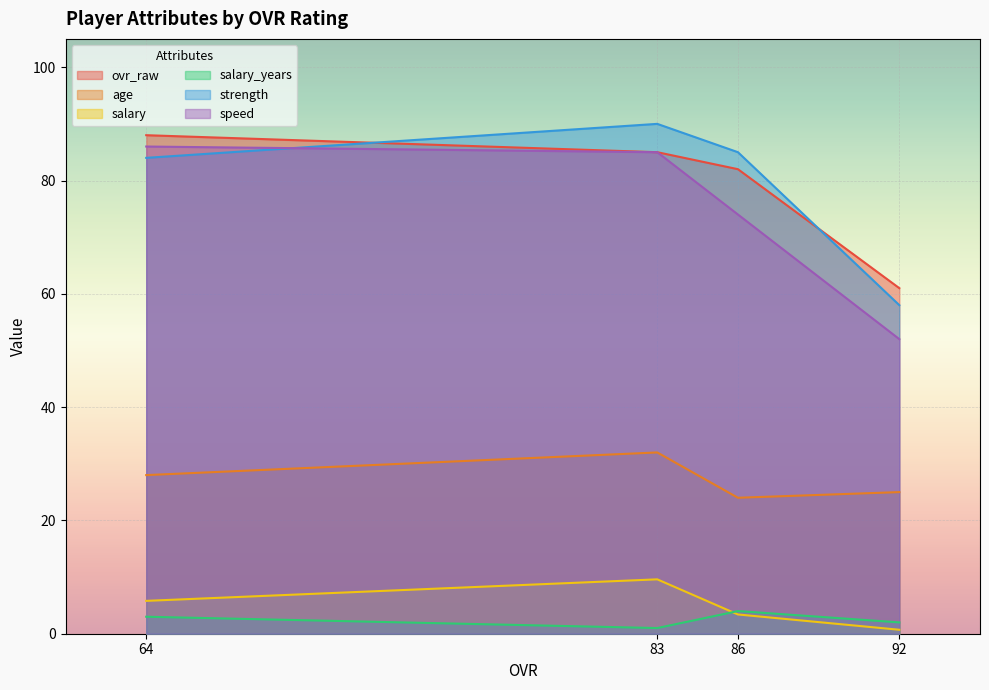

What are all the series names shown in the legend?

ovr_raw, age, salary, salary_years, strength, speed